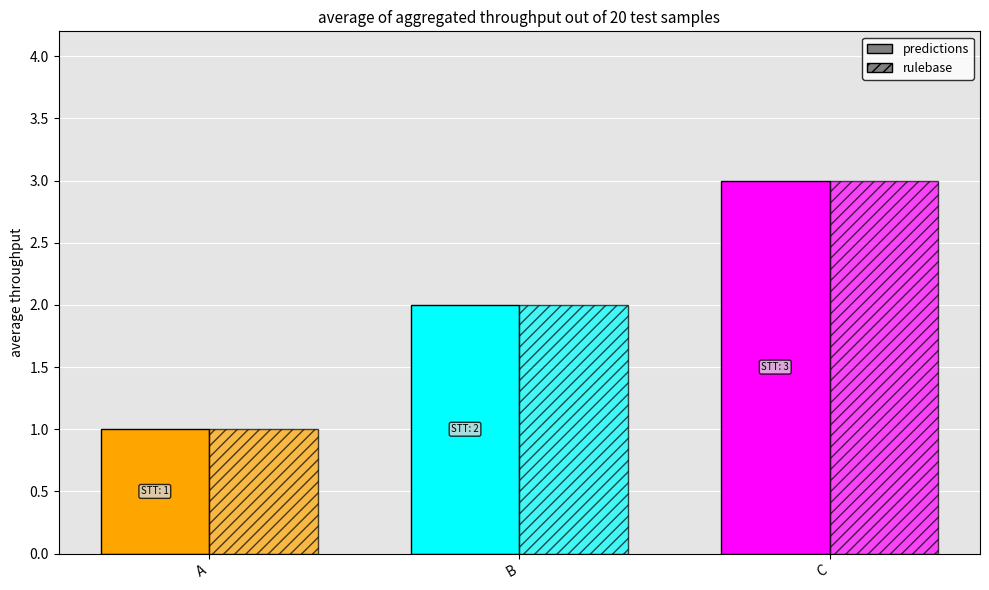

What is the lowest value of the rulebase series?

1